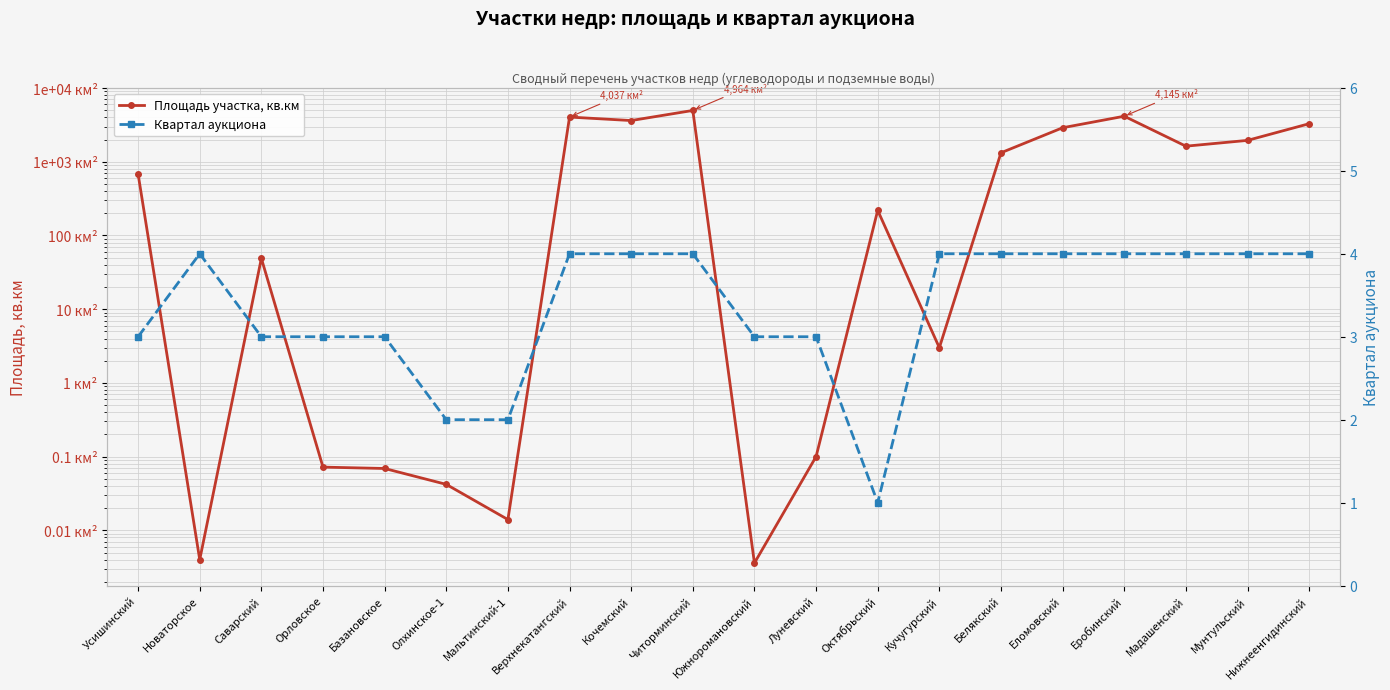

What is the difference between the highest and lowest values at Еробинский?

4141.0